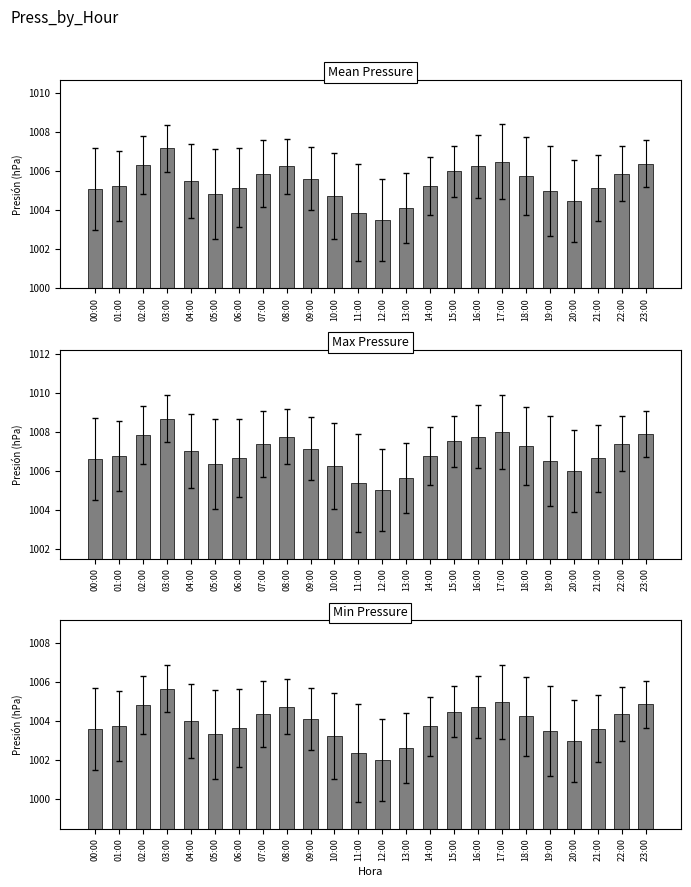

What is the total value across all series at 02:00?

3019.0